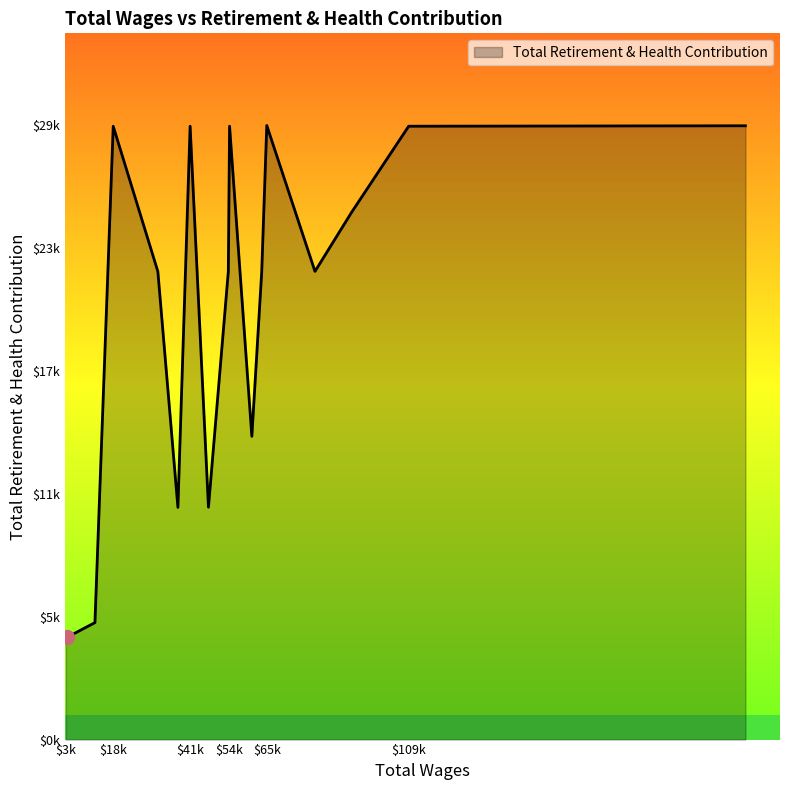

Is this an area chart (filled region under the line)?

Yes